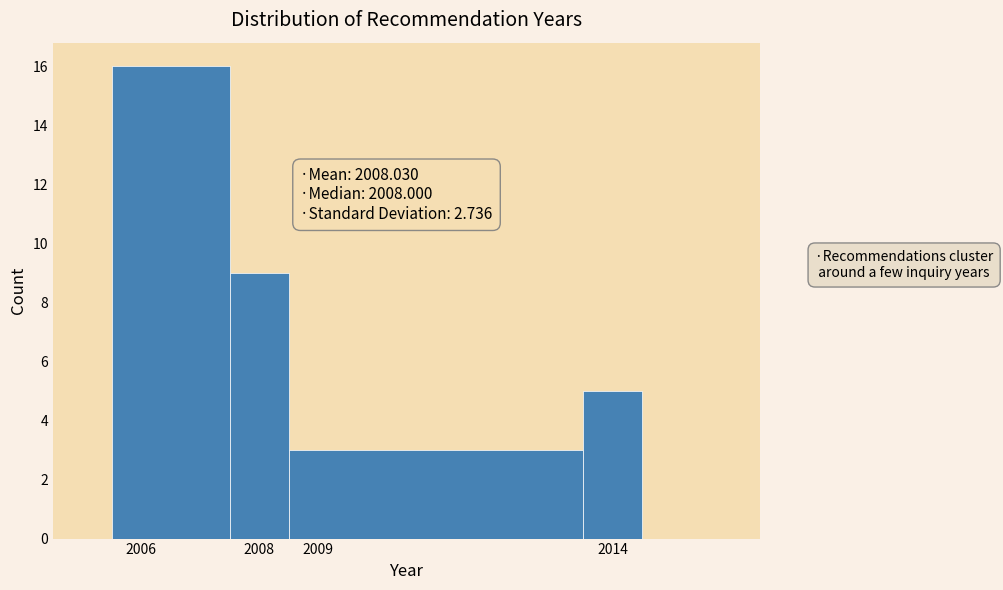

Over which range of the x-axis is the bar tallest?

2005.5 to 2007.5